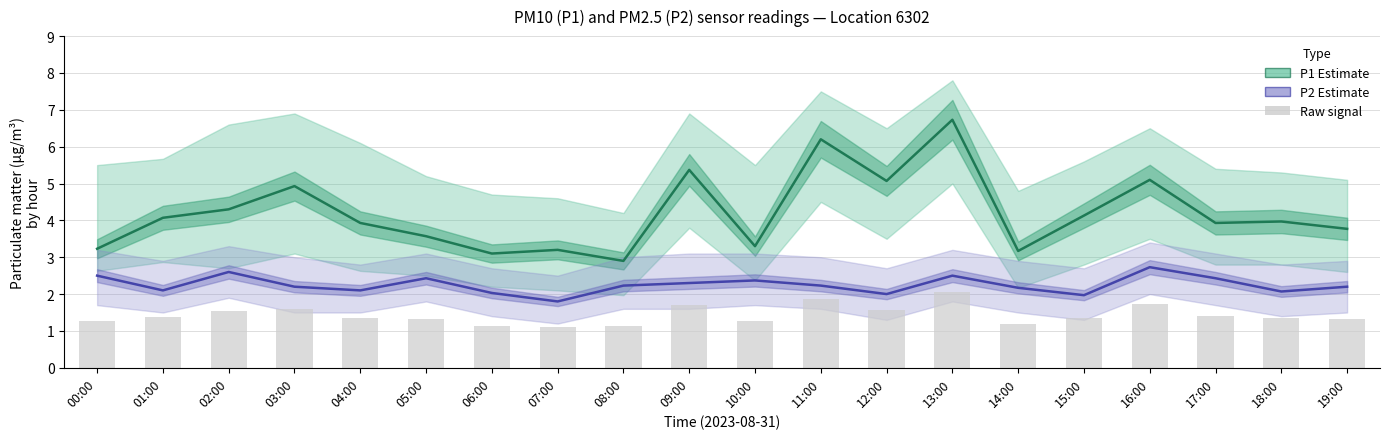

Between 05:00 and 12:00, which series saw the biggest shift?

P1 (PM10)